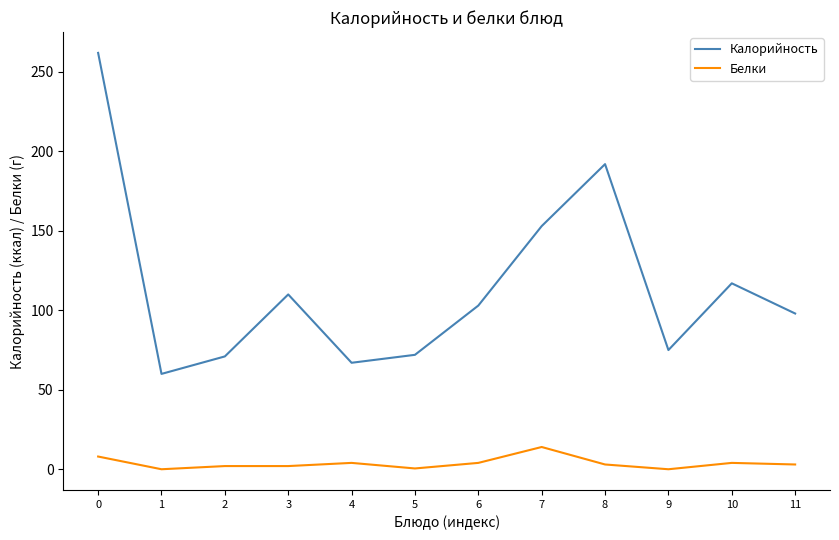

Which series has the largest range (max minus min)?

Калорийность